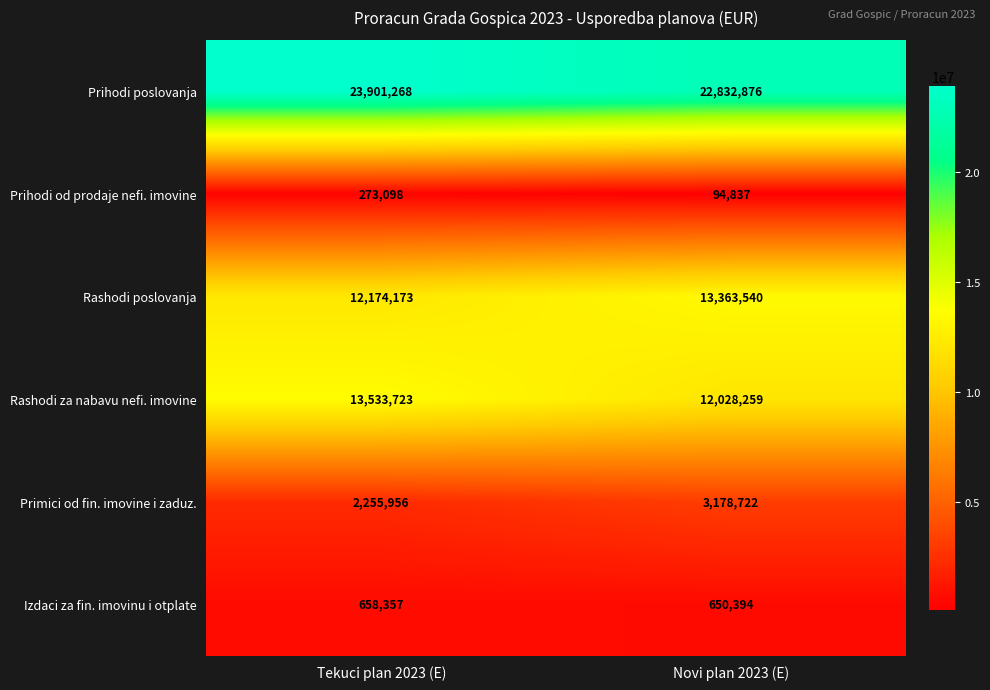

What is the difference between the Rashodi za nabavu nefi. imovine values at Novi plan 2023 (E) and Tekuci plan 2023 (E)?

1505464